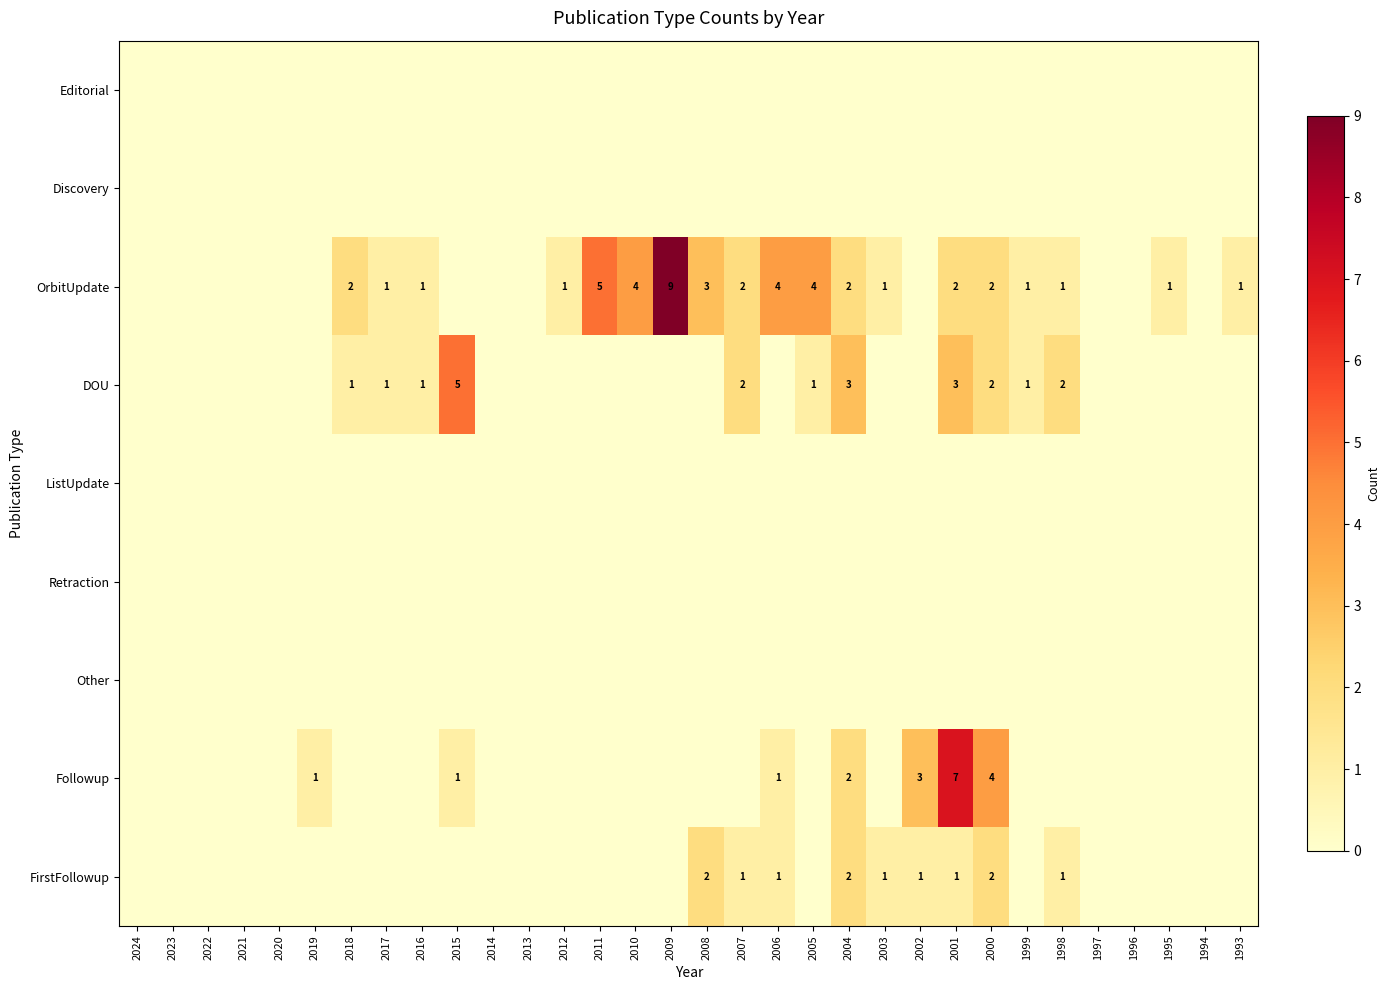

Between 2023 and 2021, which is larger?

2023